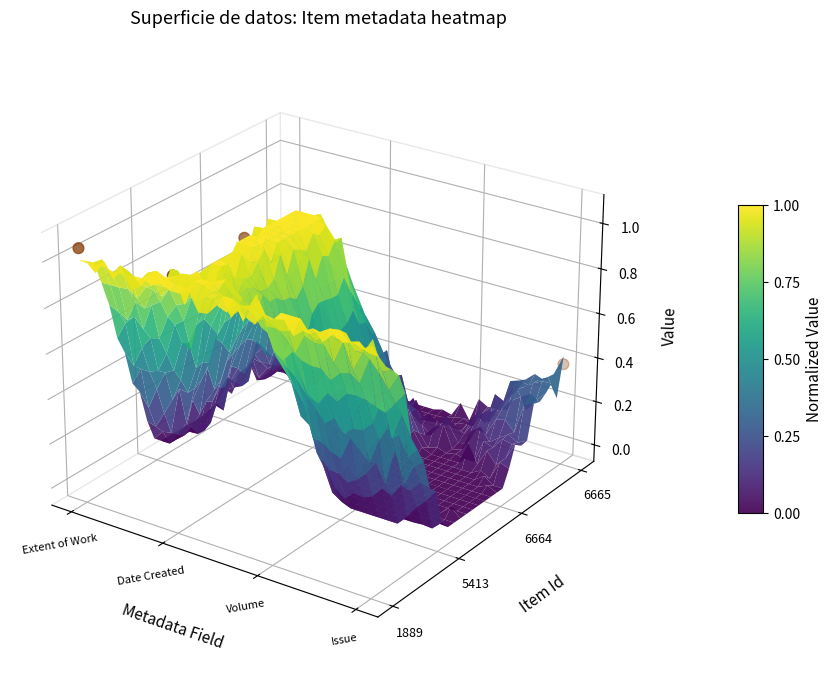

The chart shows a value of 0.0 at Extent of Work. True or false?

True